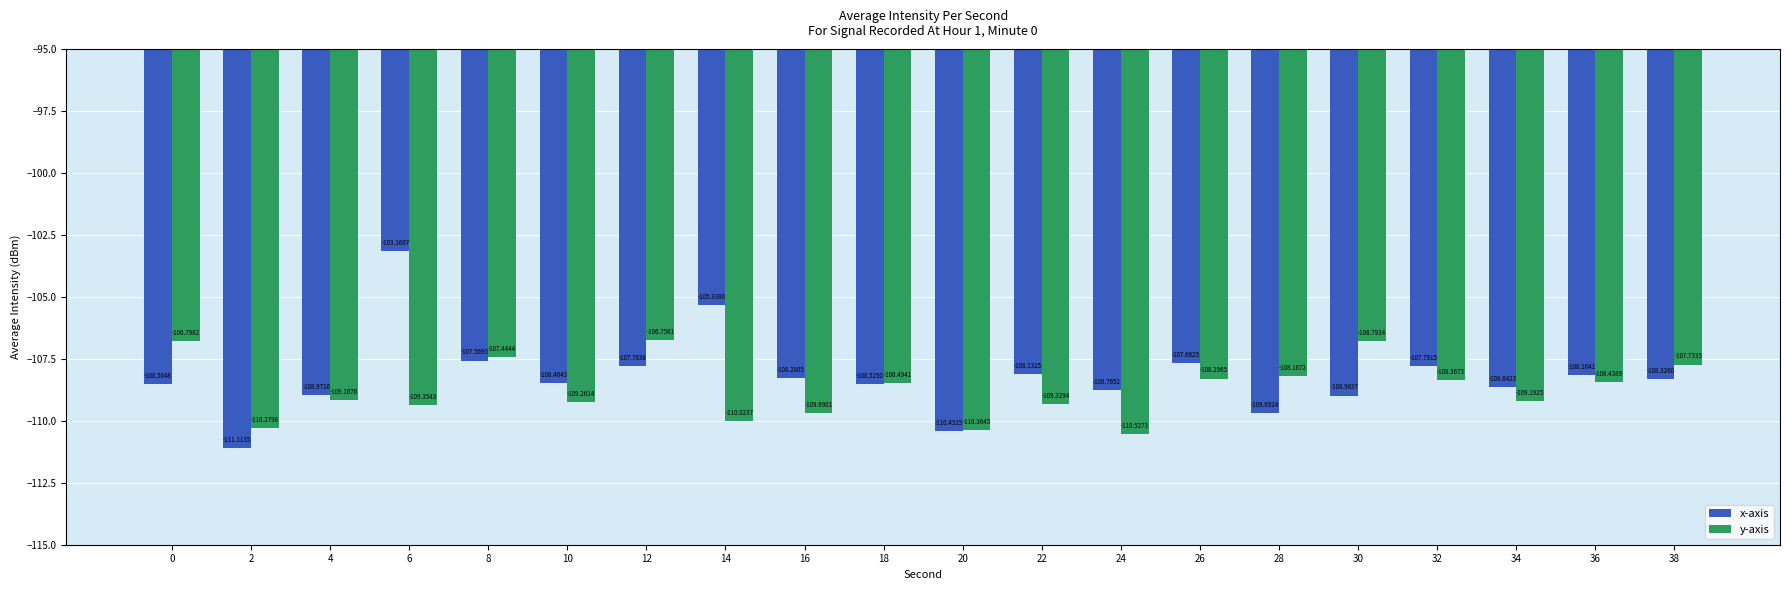

Is the value of y-axis at 22 greater than the value of x-axis at 20?

Yes